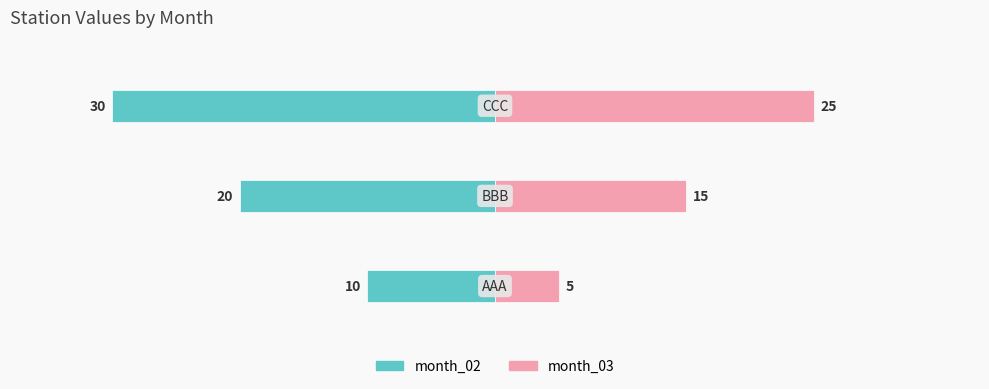

The value of month_03 at 2 is 38. True or false?

False